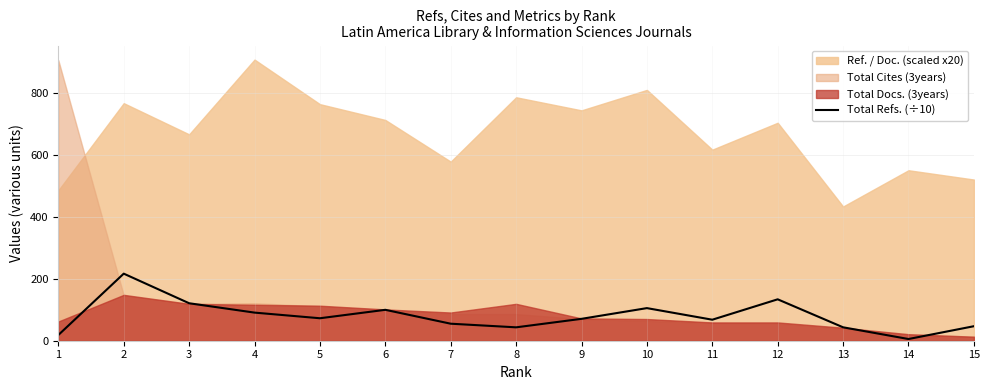

Reading left to right, what are all the values shown in this chart?

1=18.4	2=216.4	3=120.9	4=90.7	5=72.5	6=99.7	7=54.9	8=43.2	9=70.6	10=105.2	11=67.8	12=133.6	13=43.3	14=5.5	15=46.8